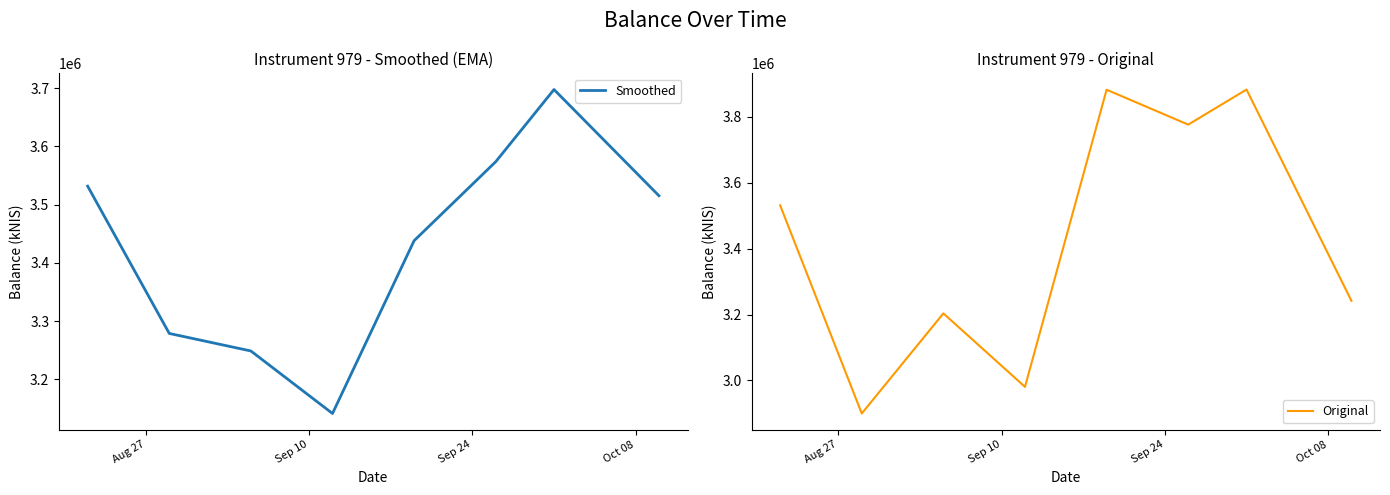

What are all the series names shown in the legend?

Smoothed, Original